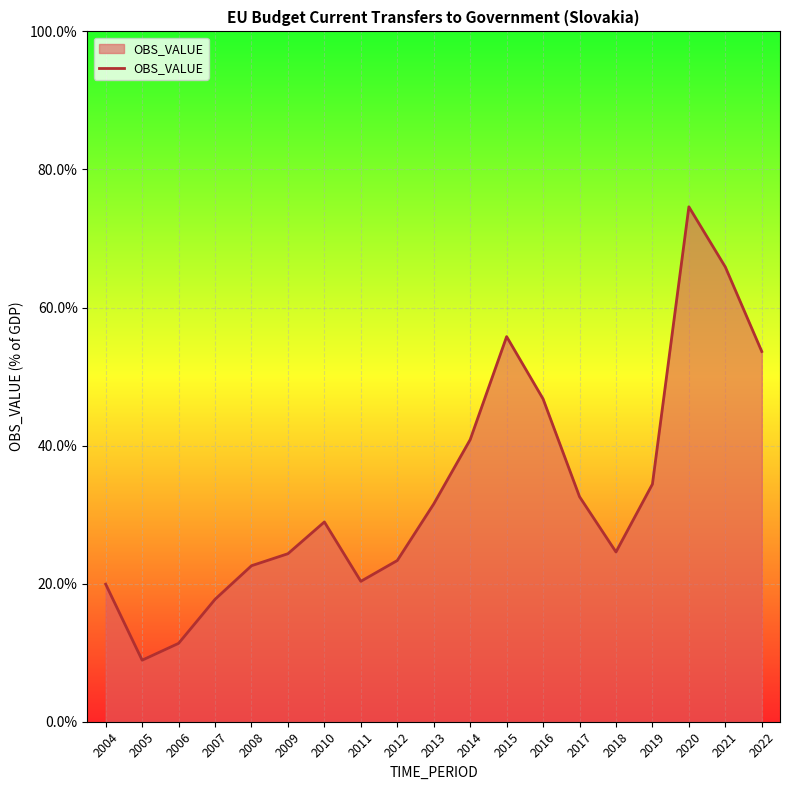

At which label is the value closest to 0?

2005